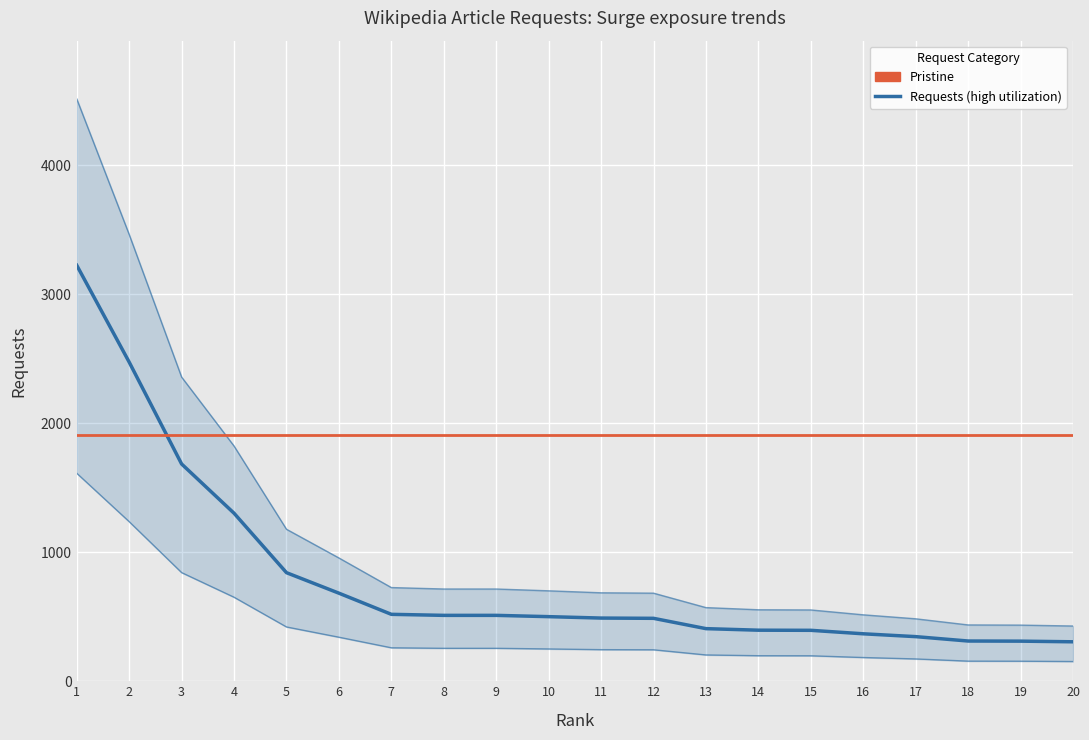

Is the value of Requests (main) at 8 greater than the value of Pristine (reference) at 12?

No